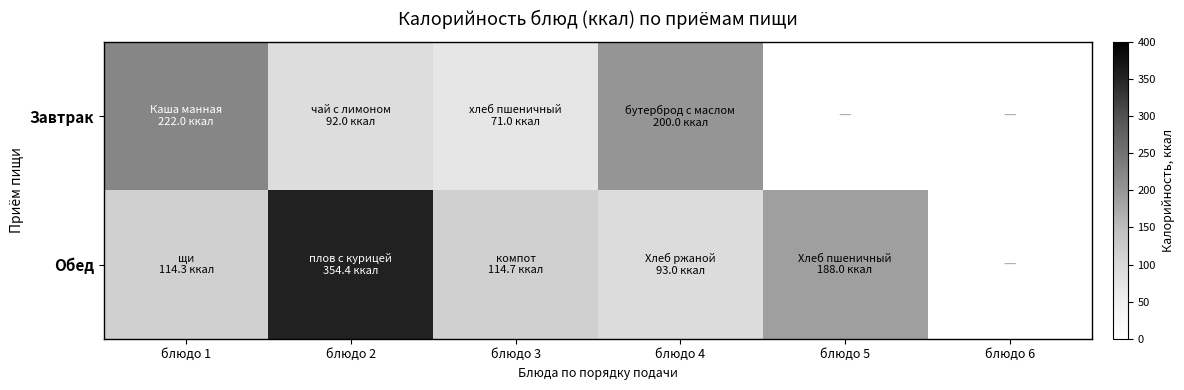

Which label corresponds to the largest value in the chart?

блюдо 2